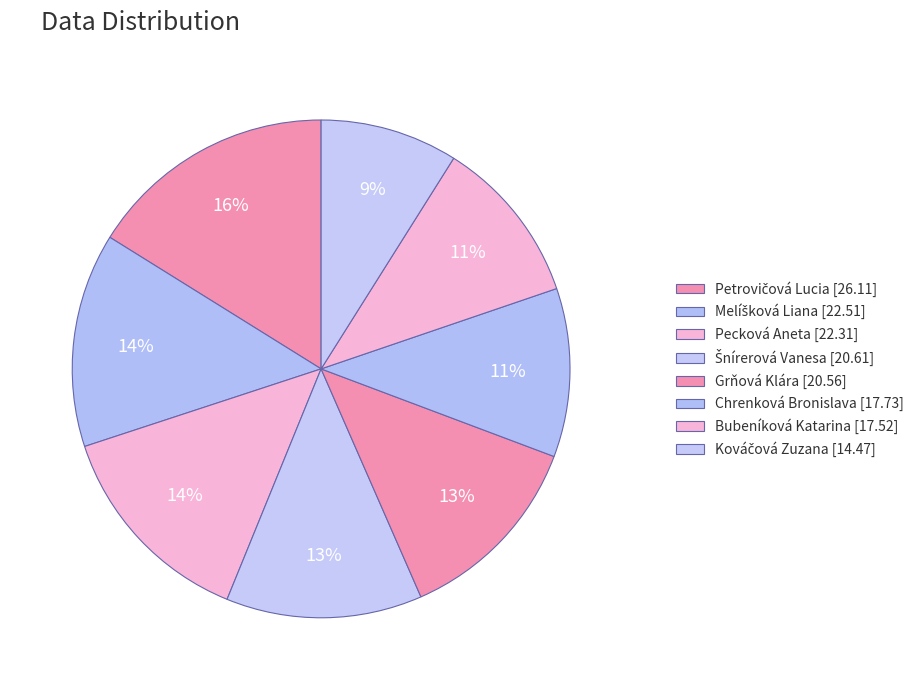

To the nearest percent, what percentage of the pie is Šnírerová Vanesa?

13%